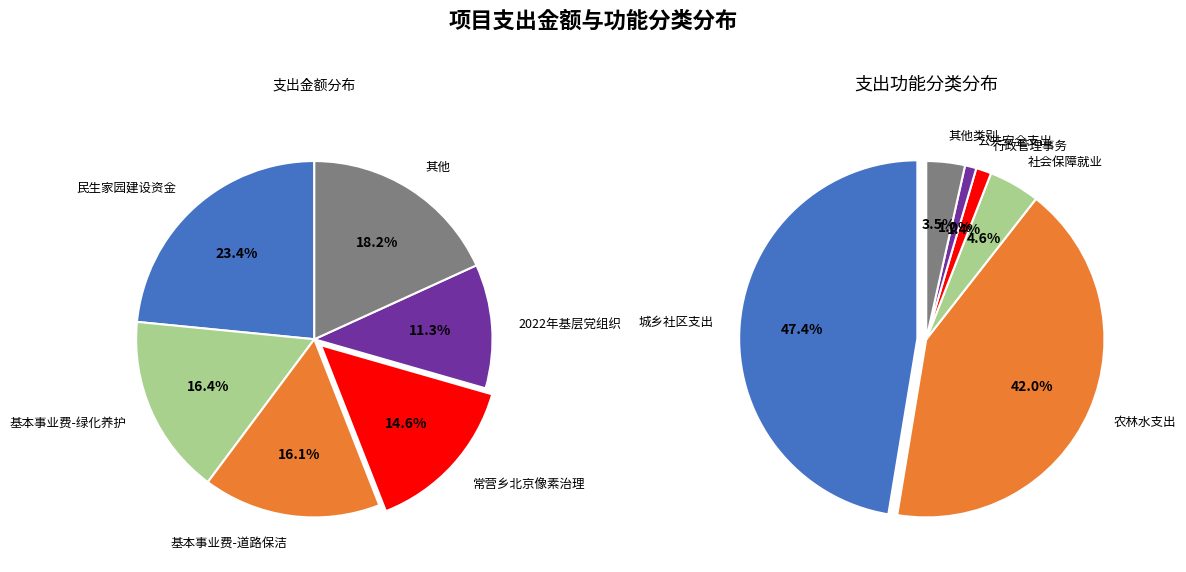

Is there a majority slice in this chart?

No